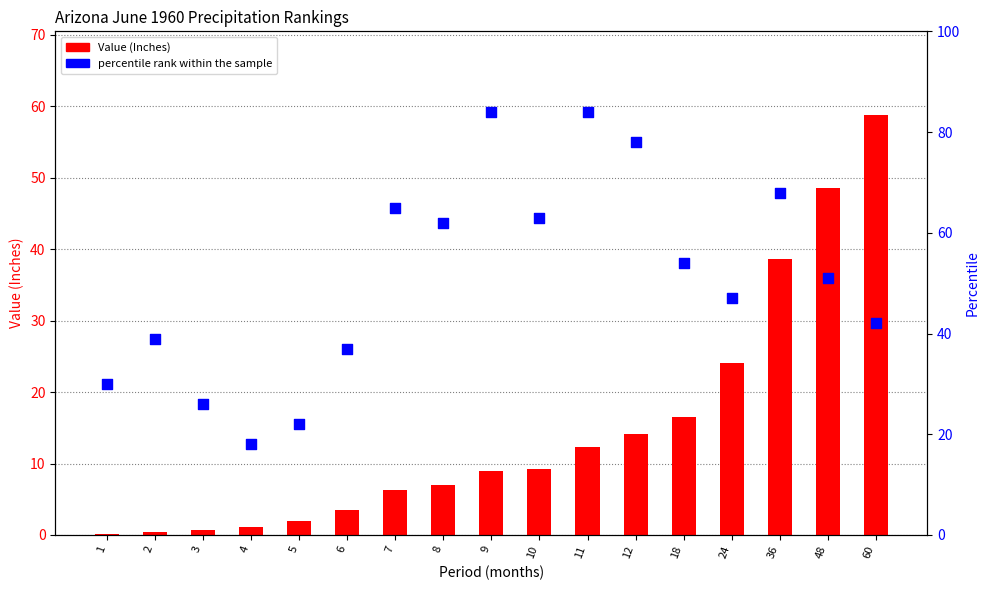

Which series reaches the maximum Y coordinate?

percentile rank within the sample